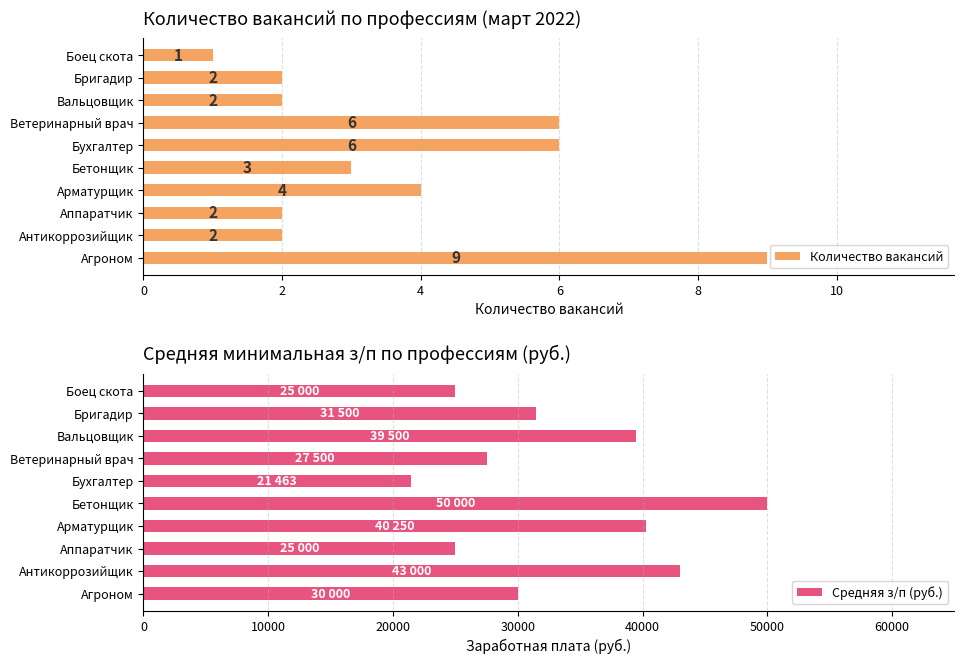

Which category has the lowest value in the Количество вакансий series?

Боец скота